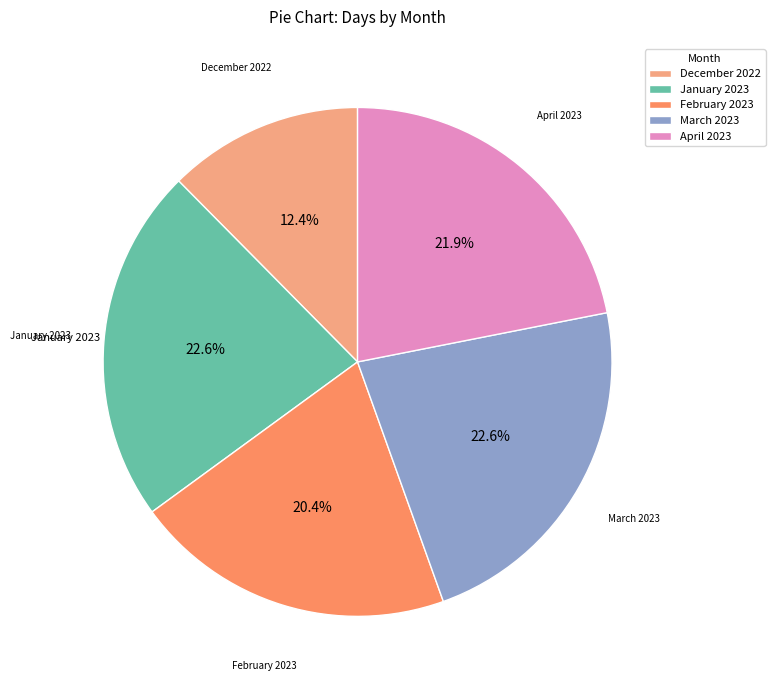

Approximately how many times larger is the value at February 2023 compared to January 2023?

0.9